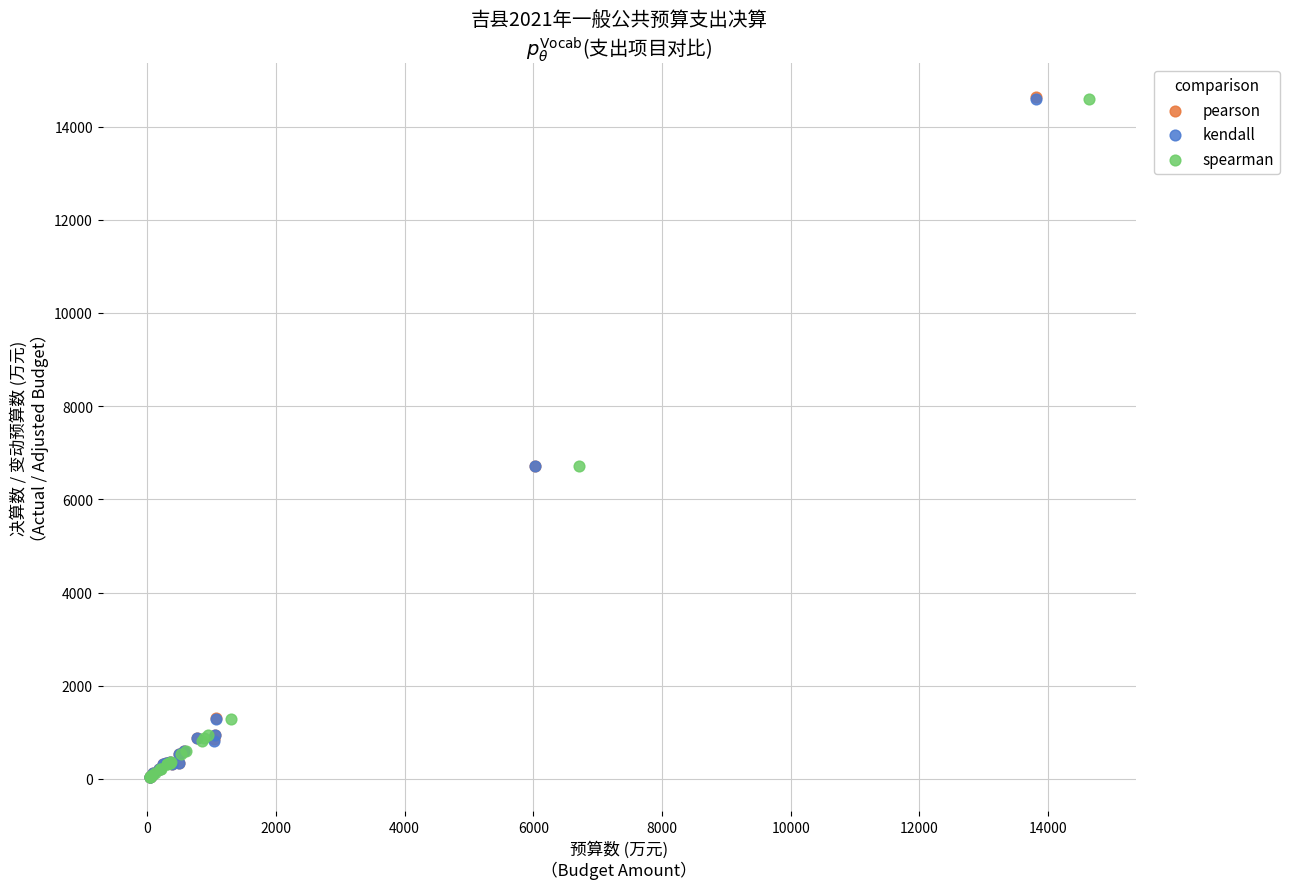

Which series has the widest spread of Y values?

pearson